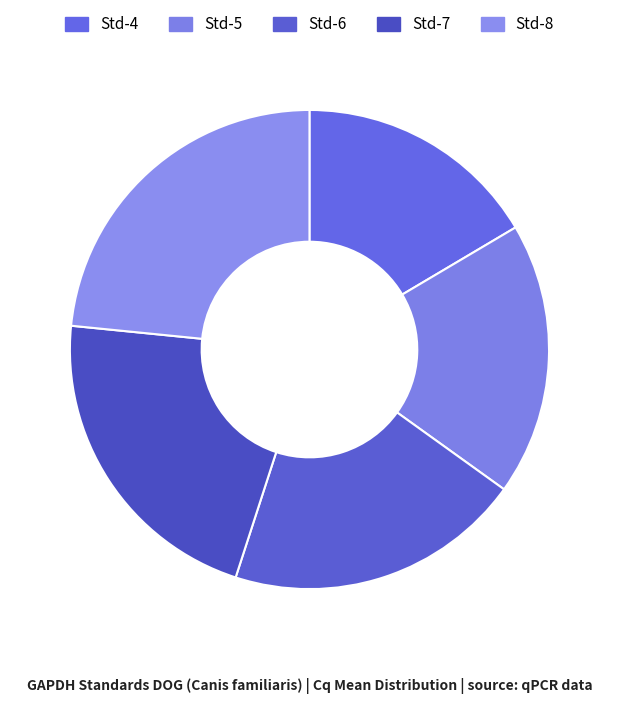

True or false: Std-4 accounts for 16% of the total.

True